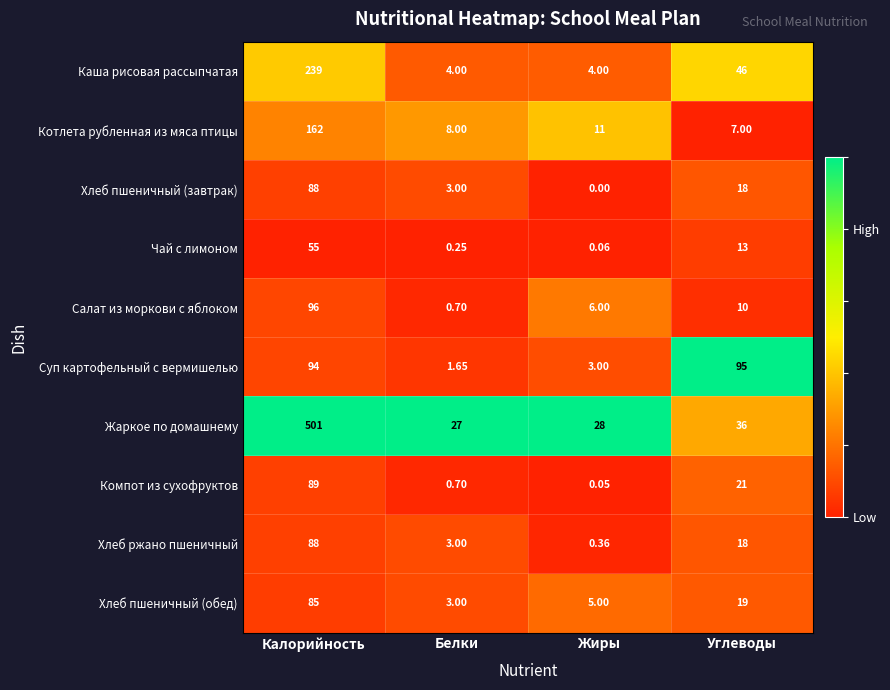

Rank the categories by Хлеб пшеничный (обед) value from lowest to highest.

Белки, Жиры, Углеводы, Калорийность